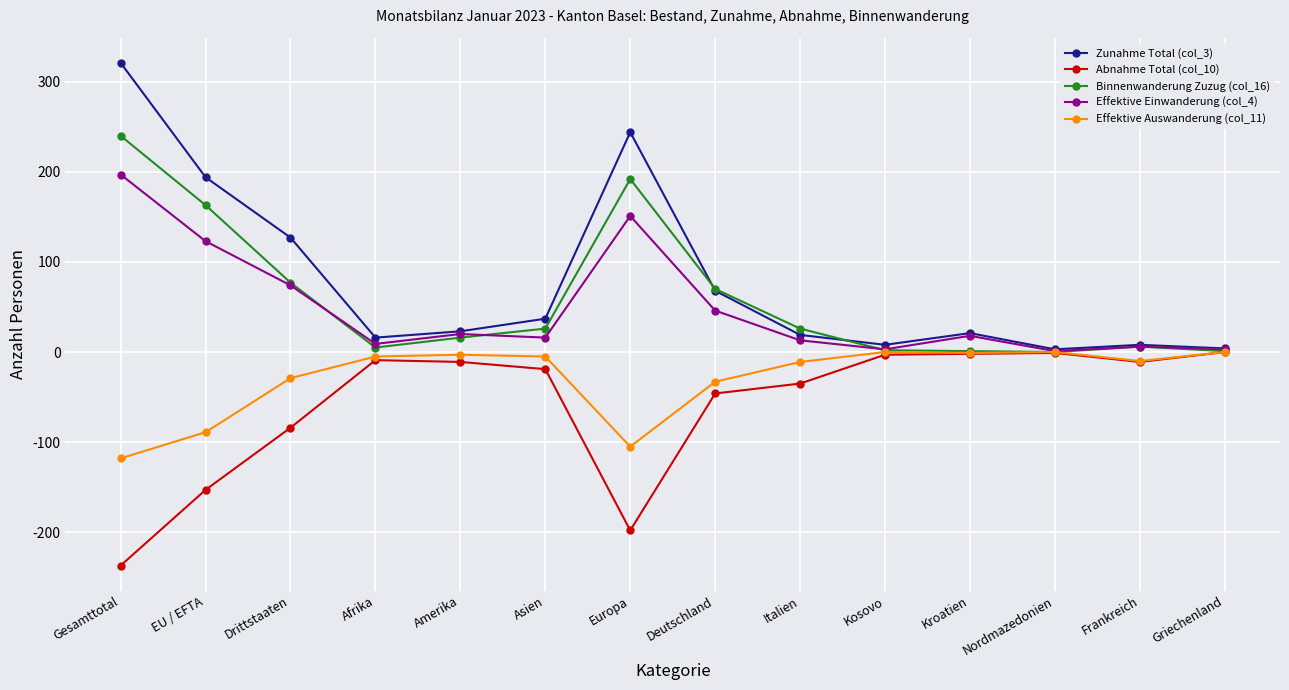

What position from the right is Gesamttotal?

14